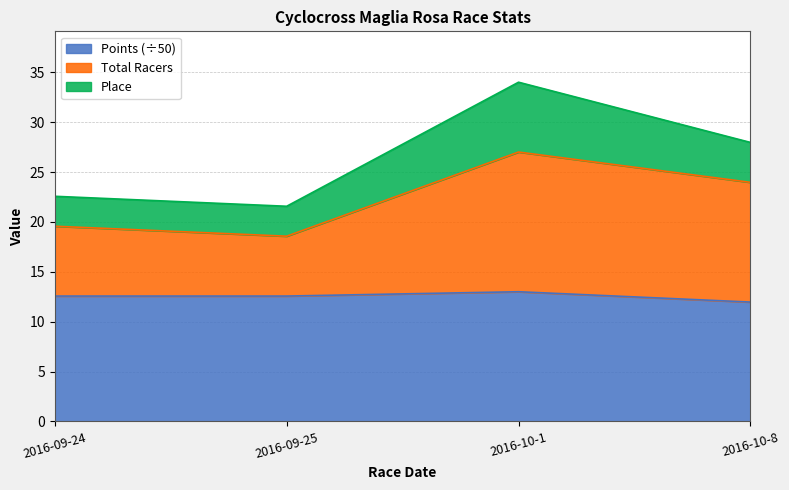

Count the number of categories in the chart.

4